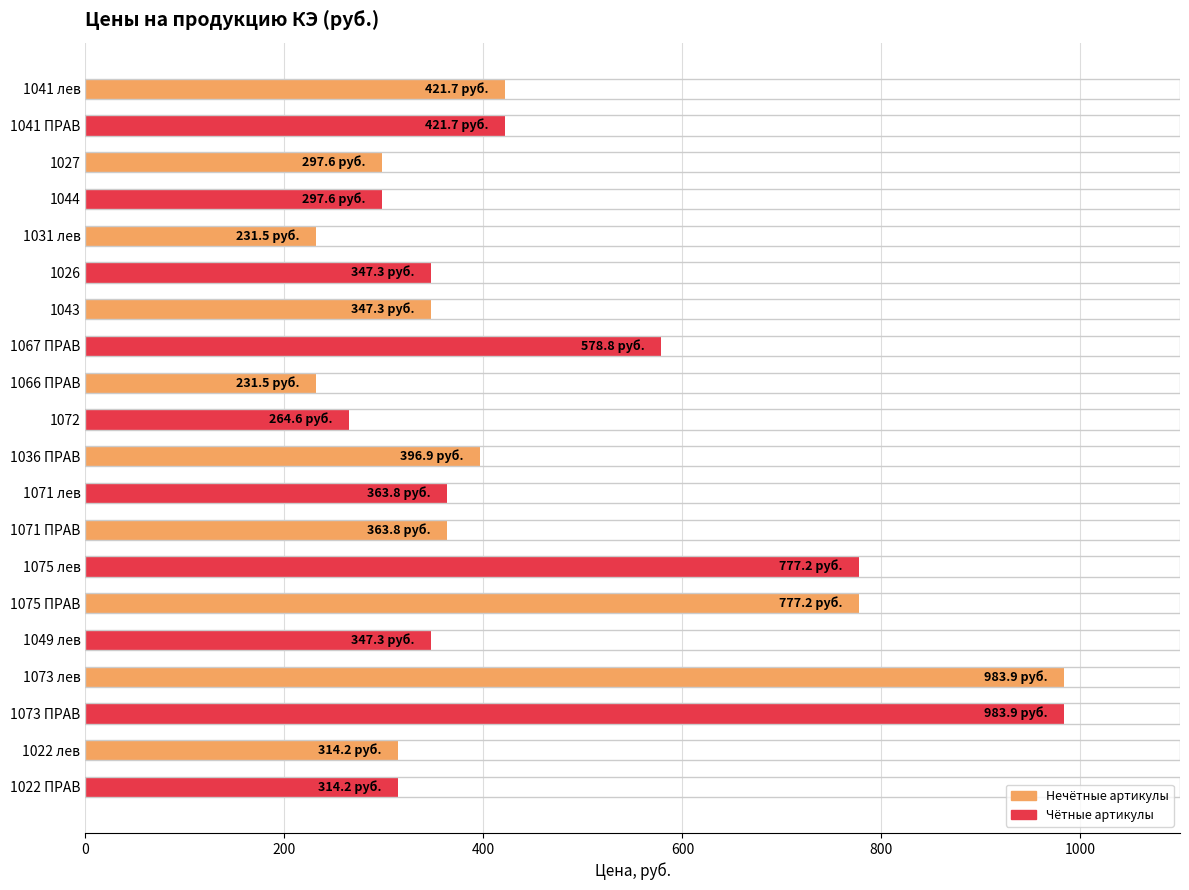

What is the minimum value shown in the chart?

231.5